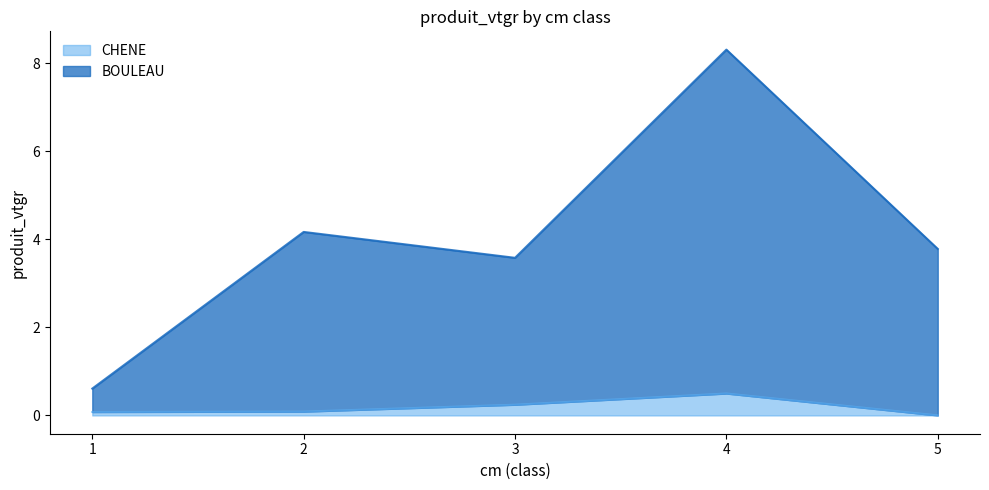

How many lines are shown in the chart?

2